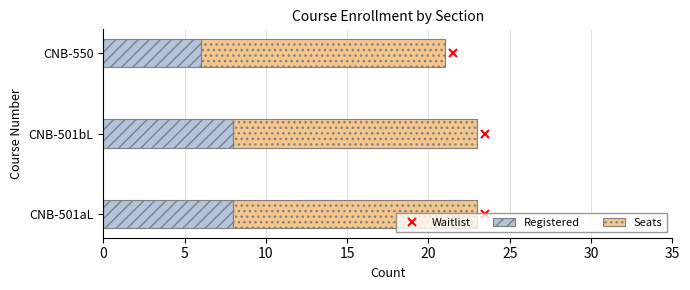

What is the minimum value for Registered?

6